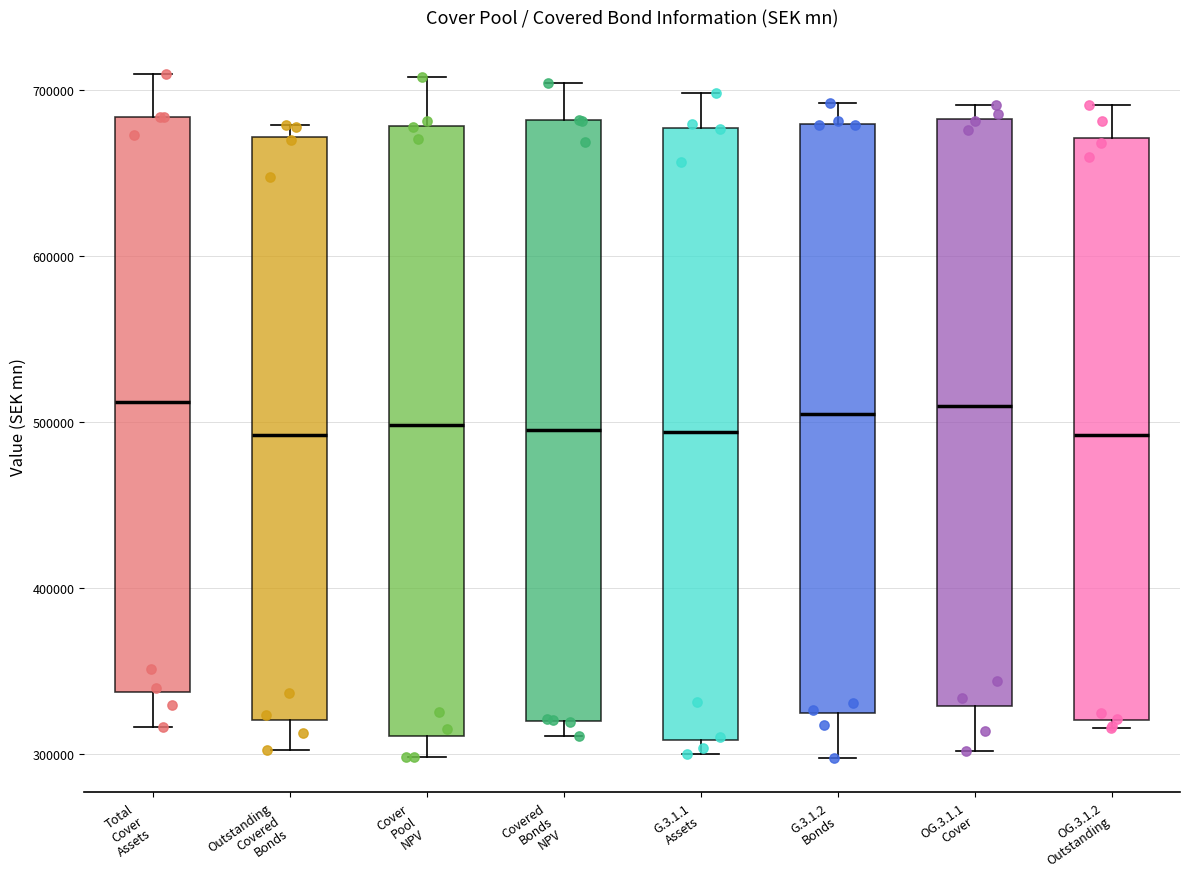

Reading left to right, transcribe this box plot: for each box, give where its median line is, the range the box spans, and where its two whiskers end, as read against the y-axis. The values are not printed on the chart, so give them approximately, as read against the axis.

Total Cover Assets: median 510000, box 340000 to 680000, whiskers 320000 to 710000
Outstanding Covered Bonds: median 490000, box 320000 to 670000, whiskers 300000 to 680000
Cover Pool NPV: median 500000, box 310000 to 680000, whiskers 300000 to 710000
Covered Bonds NPV: median 500000, box 320000 to 680000, whiskers 310000 to 700000
G.3.1.1 Assets: median 490000, box 310000 to 680000, whiskers 300000 to 700000
G.3.1.2 Bonds: median 510000, box 320000 to 680000, whiskers 300000 to 690000
OG.3.1.1 Cover: median 510000, box 330000 to 680000, whiskers 300000 to 690000
OG.3.1.2 Outstanding: median 490000, box 320000 to 670000, whiskers 320000 (just below the box's lower edge) to 690000